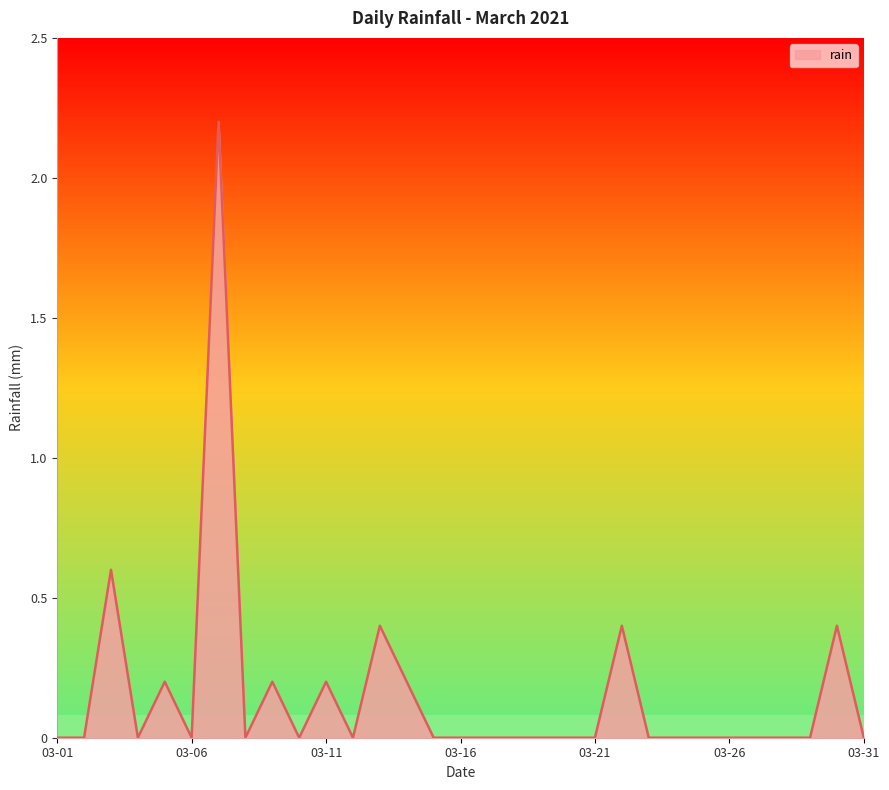

What is the sum of all values?

4.8